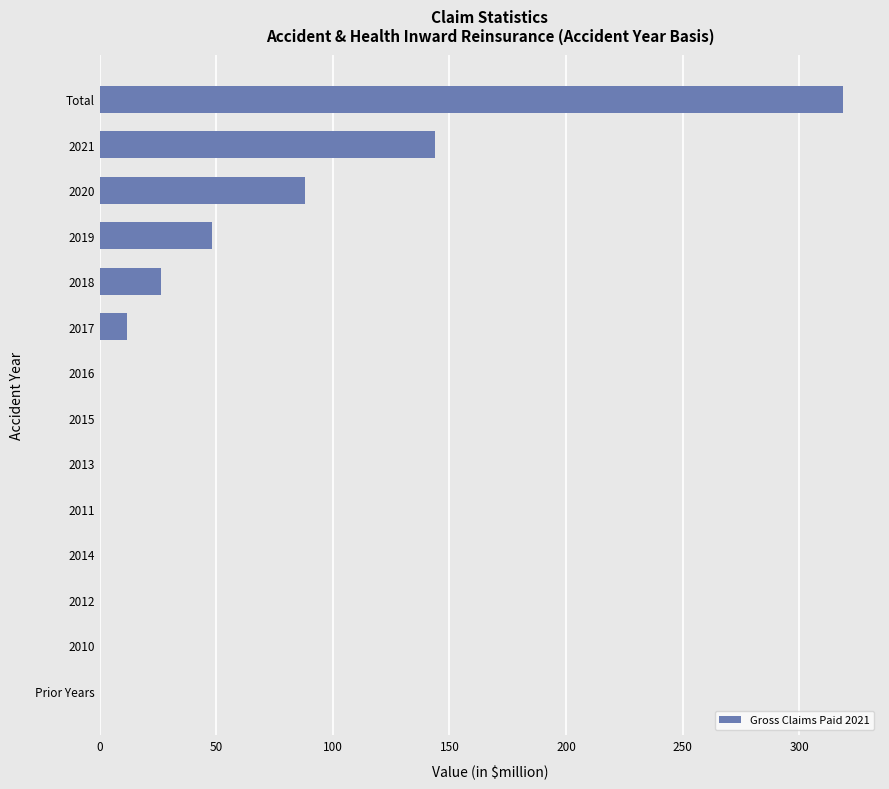

How many categories are shown in the chart?

14